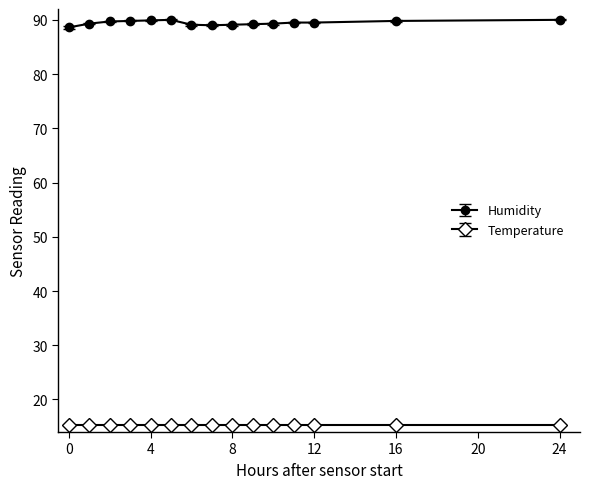

Which series has the largest total across all categories?

Humidity